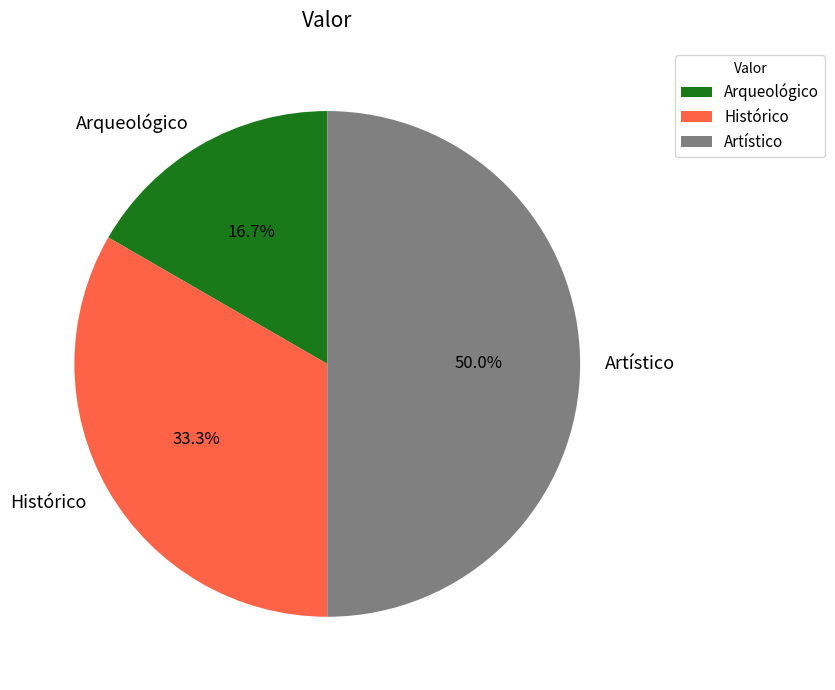

Does Arqueológico represent more than half of the total?

No